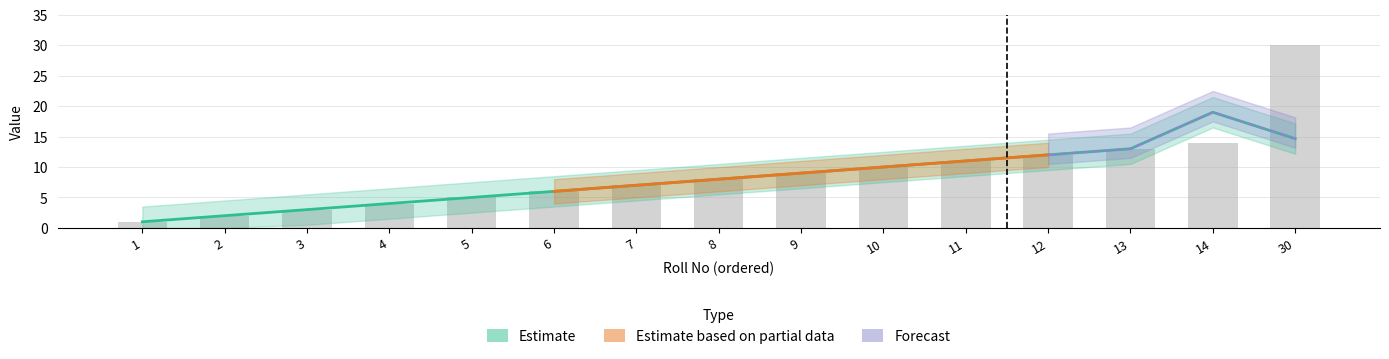

The value at 6 is 10. True or false?

False